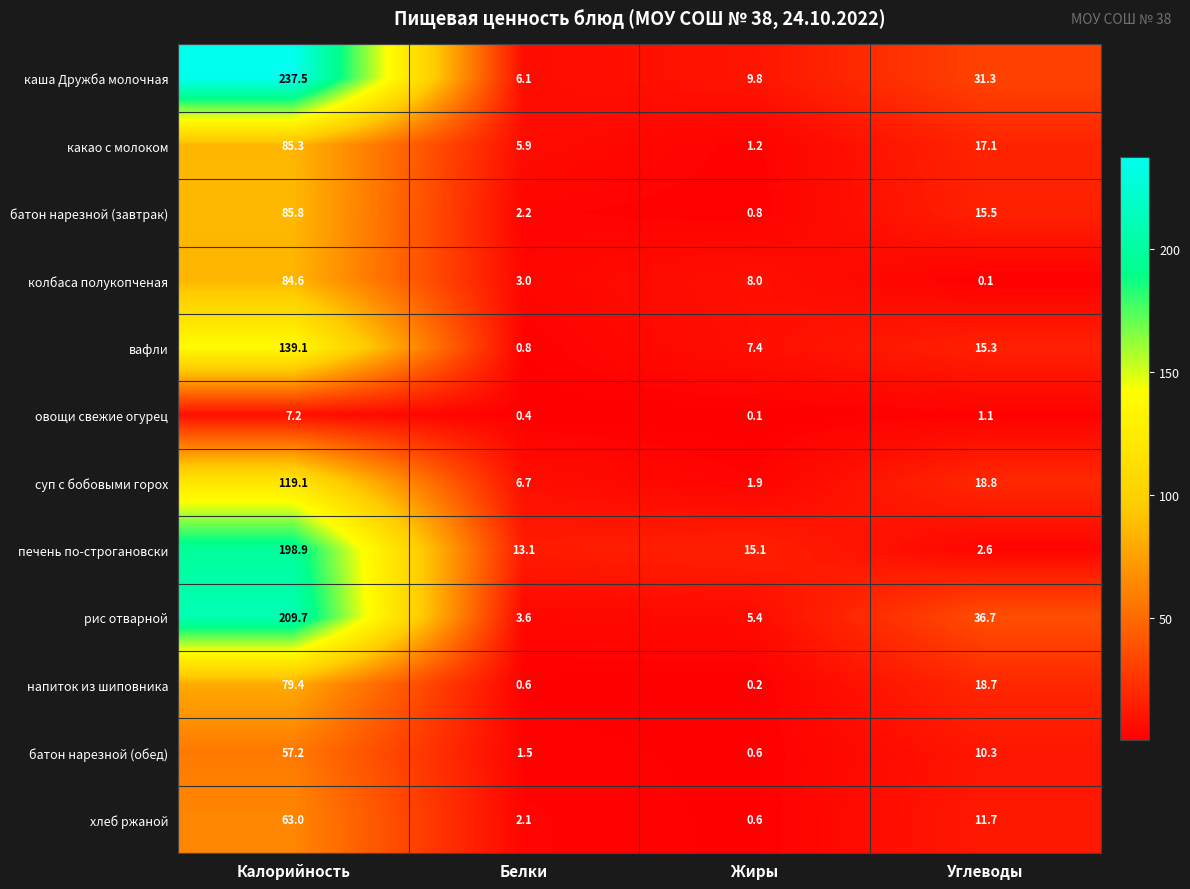

At Белки, list the series in order from largest to smallest.

печень по-строгановски, суп с бобовыми горох, каша Дружба молочная, какао с молоком, рис отварной, колбаса полукопченая, батон нарезной (завтрак), хлеб ржаной, батон нарезной (обед), вафли, напиток из шиповника, овощи свежие огурец